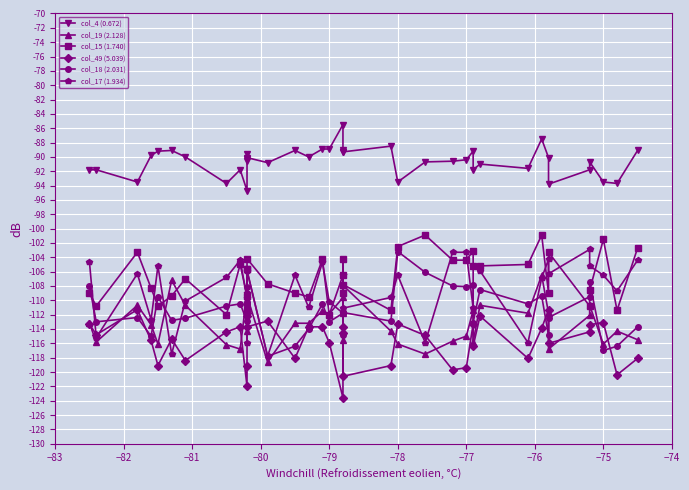

True or false: col_18 (2.031) and col_49 (5.039) intersect in this chart.

True